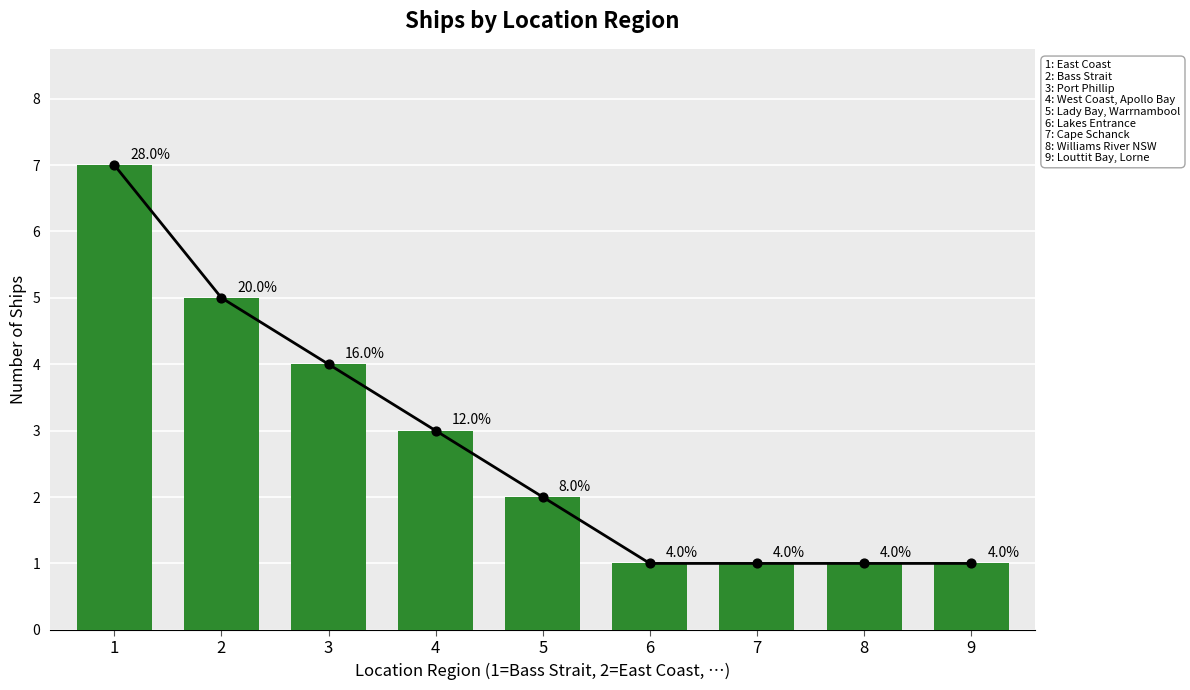

What is the change in value from 3 to 7?

-3